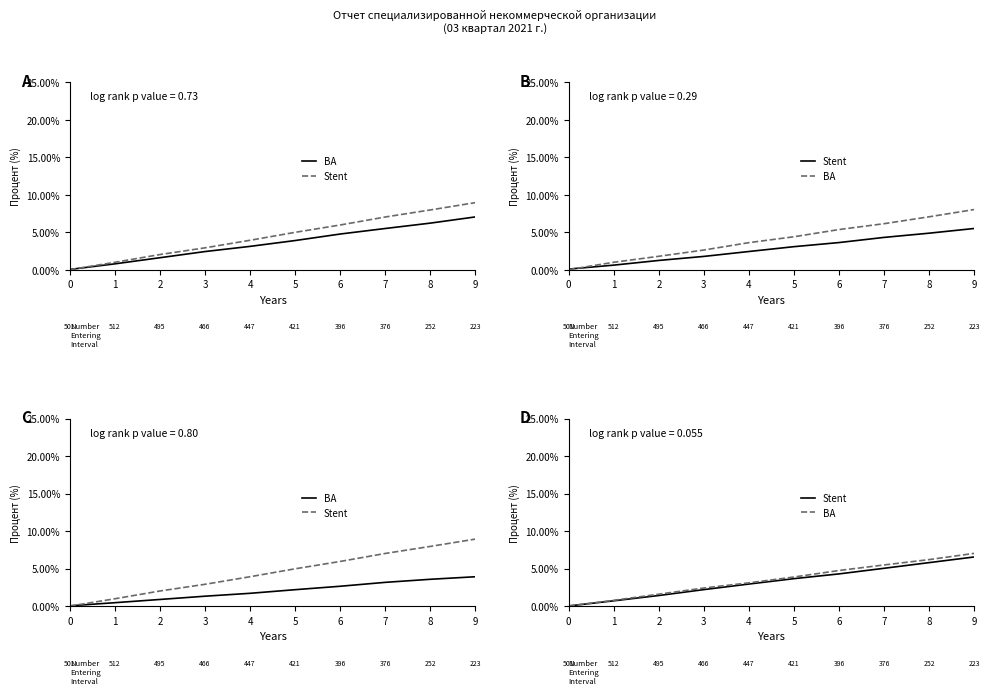

How many lines are shown in the chart?

2